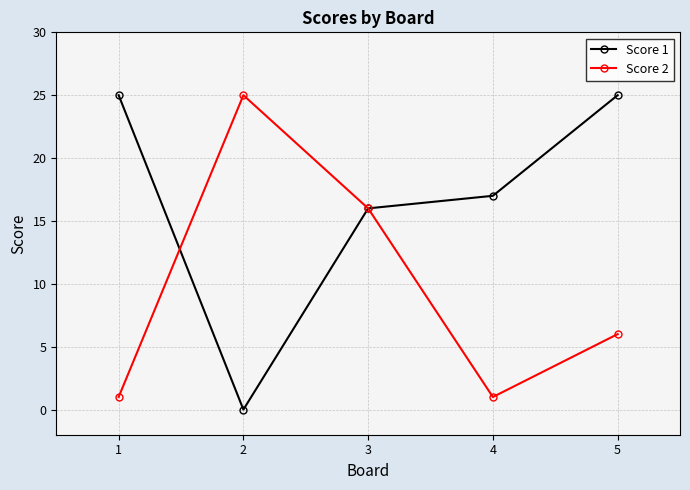

Reading left to right, extract all data points from this chart.

Score 1: 1=25	2=0	3=16	4=17	5=25
Score 2: 1=1	2=25	3=16	4=1	5=6